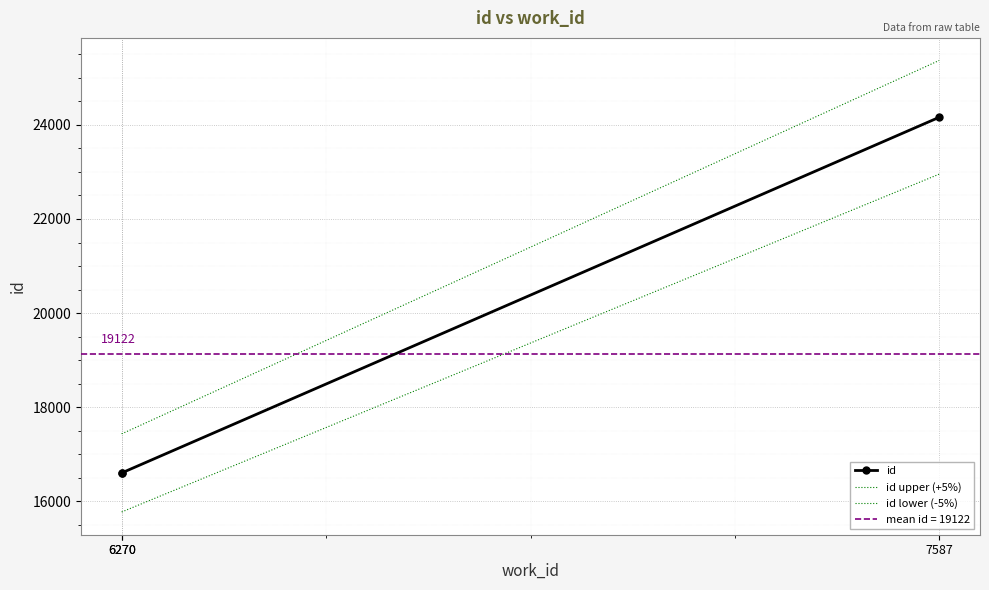

What is the value of the id point at the 1st from the left?

16600.0